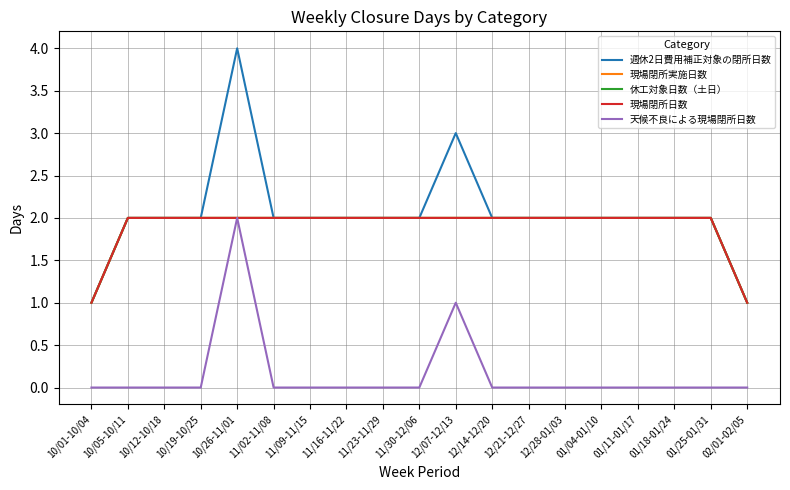

Is this an area chart (filled region under the line)?

No